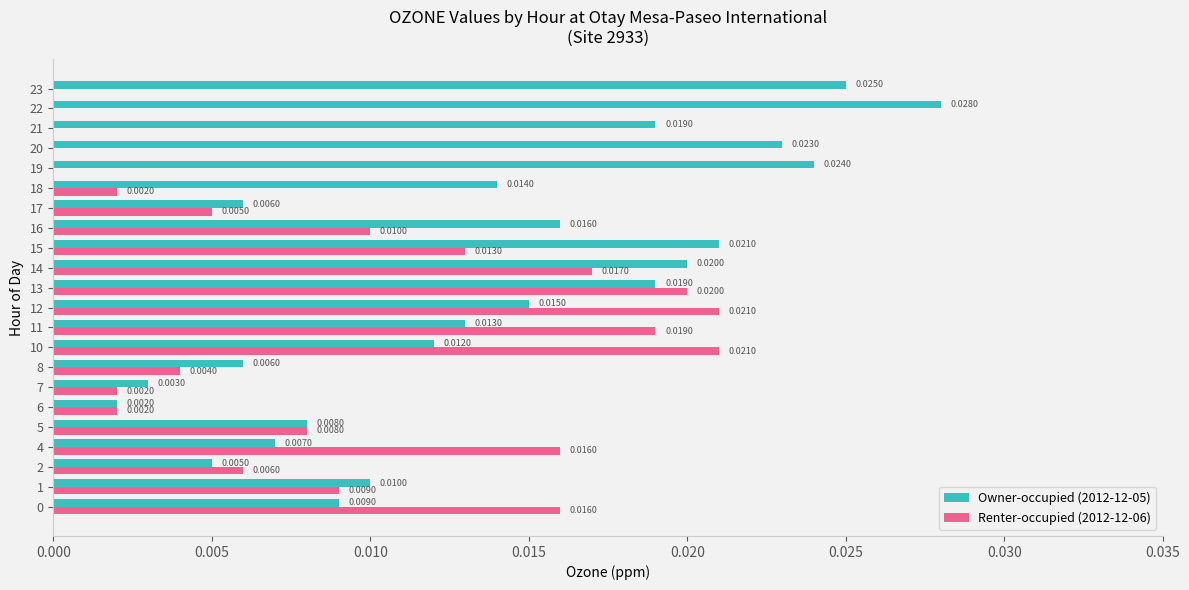

Which series changed the most between 6 and 14?

Owner-occupied (2012-12-05)